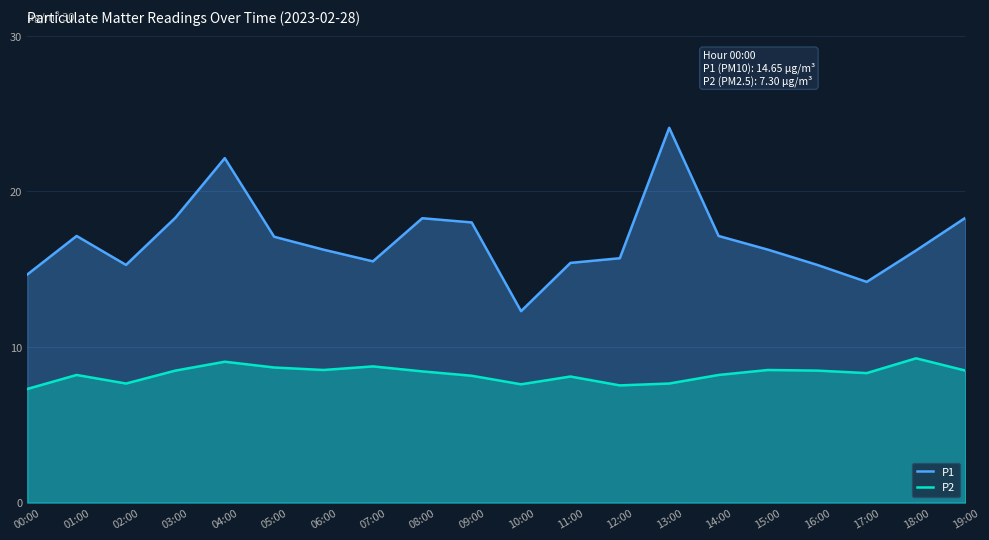

What value does the P2 series have at 08:00?

8.4